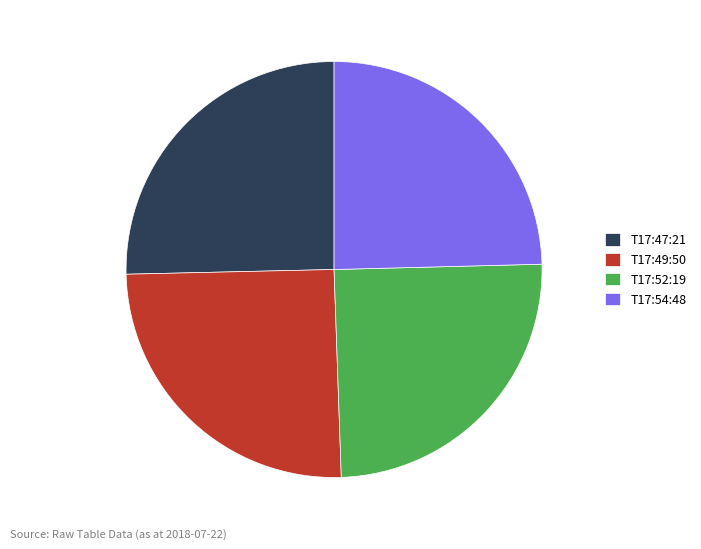

The T17:54:48 slice represents 25% of the pie. True or false?

True